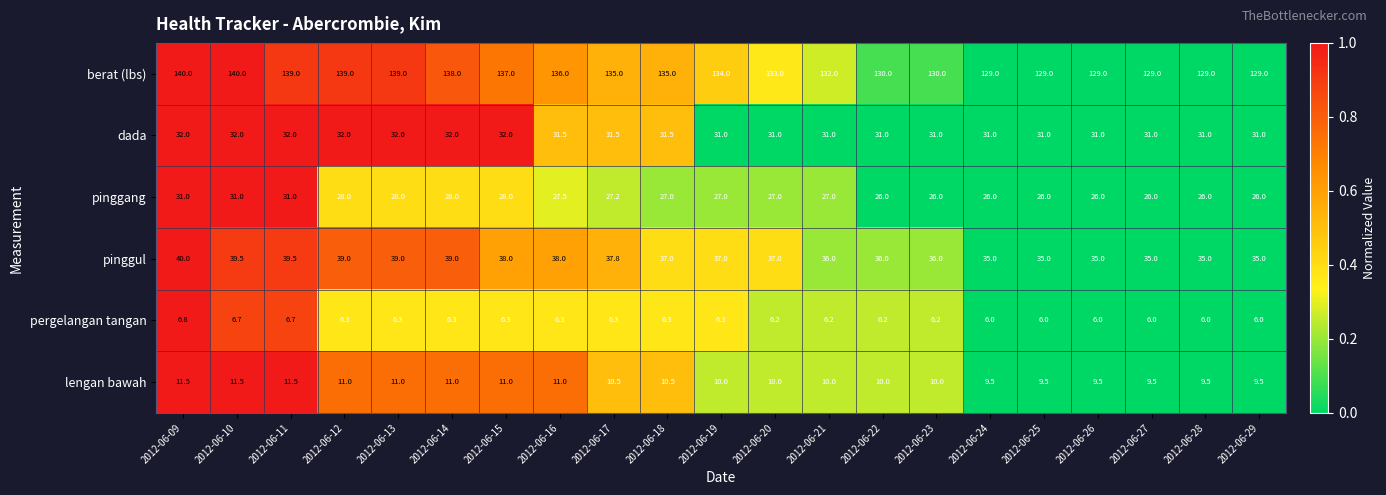

Which series has the largest range (max minus min)?

berat (lbs)